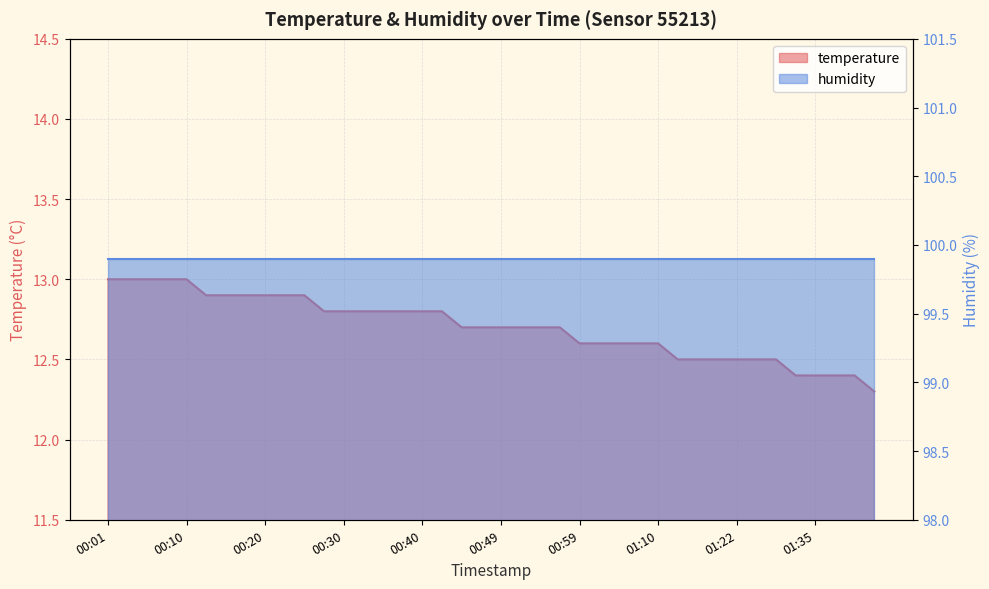

Reading left to right, what are all the values shown in this chart?

13.0	13.0	13.0	13.0	13.0	12.9	12.9	12.9	12.9	12.9	12.9	12.8	12.8	12.8	12.8	12.8	12.8	12.8	12.7	12.7	12.7	12.7	12.7	12.7	12.6	12.6	12.6	12.6	12.6	12.5	12.5	12.5	12.5	12.5	12.5	12.4	12.4	12.4	12.4	12.3